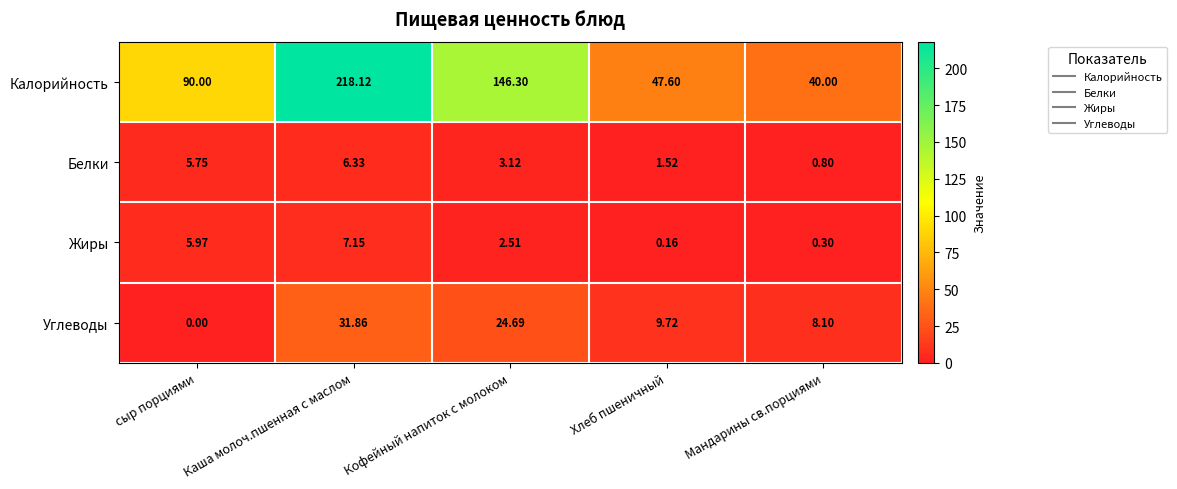

List the series in order of their peak value, highest first.

Калорийность, Углеводы, Жиры, Белки